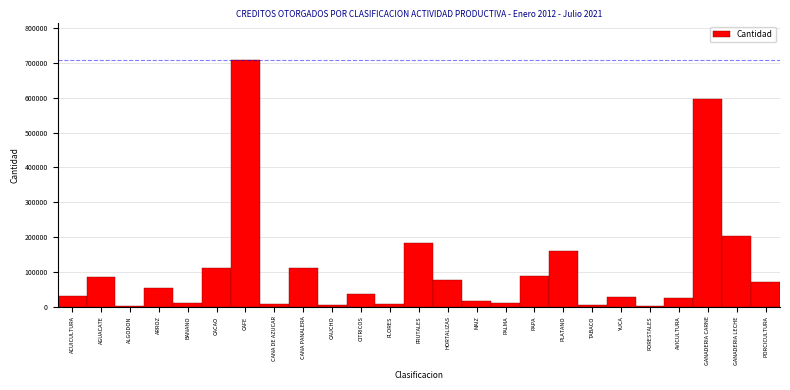

What is the greatest value displayed?

710237